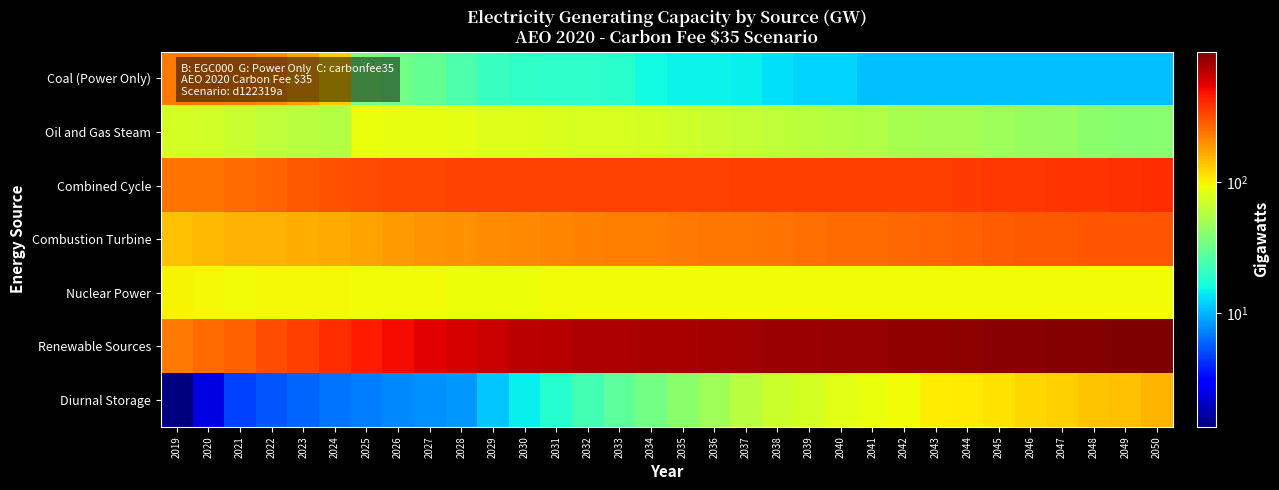

At 2032, list the series in order from largest to smallest.

Renewable Sources, Combined Cycle, Combustion Turbine, Nuclear Power, Oil and Gas Steam, Diurnal Storage, Coal (Power Only)